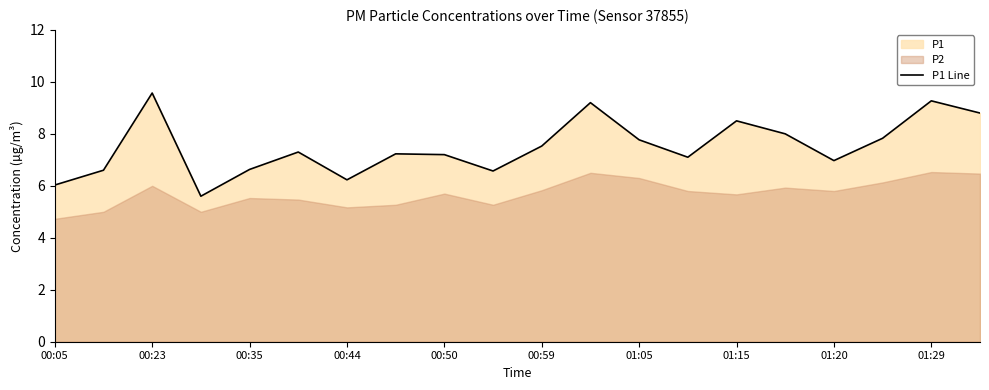

True or false: the data has more than 2 interior local peaks.

True